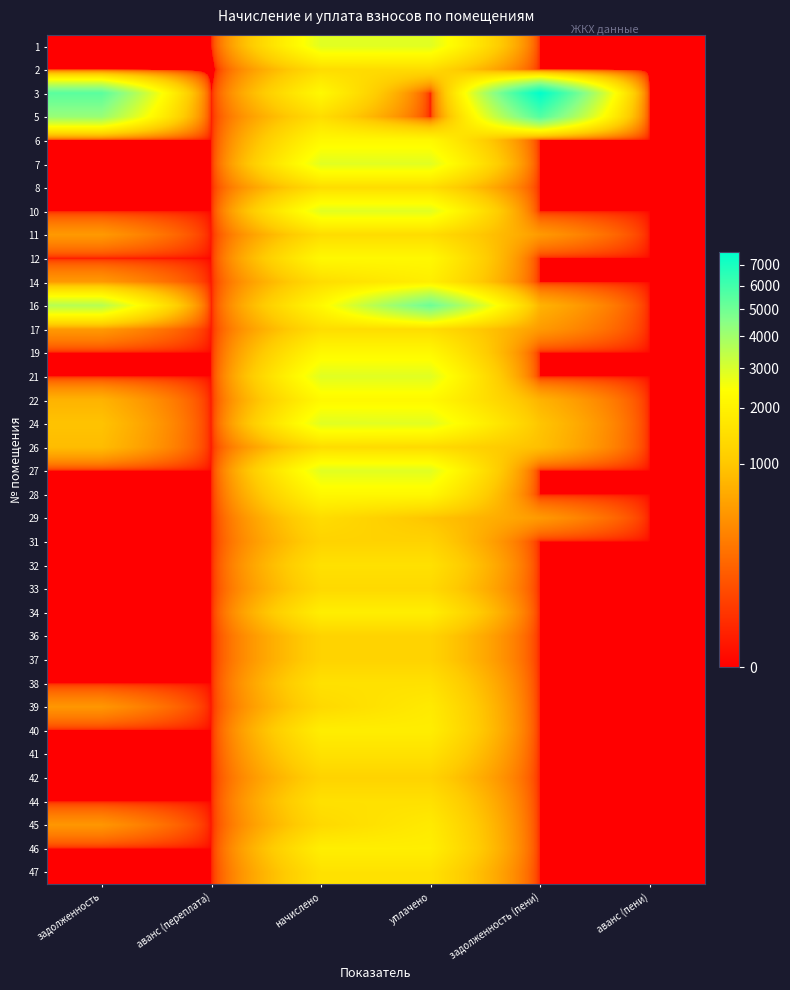

Reading left to right, transcribe all the data shown in this chart.

1: задолженность=0.0	аванс (переплата)=0.0	начислено=2861.1	уплачено=2861.1	задолженность (пени)=0.0	аванс (пени)=0.0
2: задолженность=0.0	аванс (переплата)=-52.5	начислено=1423.2	уплачено=1400.2	задолженность (пени)=0.0	аванс (пени)=-29.6
3: задолженность=5467.2	аванс (переплата)=0.0	начислено=2193.8	уплачено=0.0	задолженность (пени)=7661.0	аванс (пени)=0.0
5: задолженность=4185.0	аванс (переплата)=0.0	начислено=1434.2	уплачено=0.0	задолженность (пени)=5619.2	аванс (пени)=0.0
6: задолженность=0.0	аванс (переплата)=0.0	начислено=2193.8	уплачено=2193.8	задолженность (пени)=0.0	аванс (пени)=0.0
7: задолженность=0.0	аванс (переплата)=0.0	начислено=2857.4	уплачено=2857.4	задолженность (пени)=0.0	аванс (пени)=0.0
8: задолженность=0.0	аванс (переплата)=0.0	начислено=1426.9	уплачено=1426.9	задолженность (пени)=0.0	аванс (пени)=0.0
10: задолженность=0.0	аванс (переплата)=0.0	начислено=2842.7	уплачено=2842.7	задолженность (пени)=0.0	аванс (пени)=0.0
11: задолженность=473.2	аванс (переплата)=0.0	начислено=1419.5	уплачено=1419.5	задолженность (пени)=473.2	аванс (пени)=0.0
12: задолженность=0.0	аванс (переплата)=0.0	начислено=2190.1	уплачено=2190.1	задолженность (пени)=0.0	аванс (пени)=0.0
14: задолженность=474.4	аванс (переплата)=0.0	начислено=1423.2	уплачено=1897.6	задолженность (пени)=0.0	аванс (пени)=0.0
16: задолженность=3591.8	аванс (переплата)=0.0	начислено=2201.1	уплачено=5059.2	задолженность (пени)=733.7	аванс (пени)=0.0
17: задолженность=478.1	аванс (переплата)=0.0	начислено=1434.2	уплачено=1434.2	задолженность (пени)=478.1	аванс (пени)=0.0
19: задолженность=0.0	аванс (переплата)=0.0	начислено=2190.1	уплачено=2190.1	задолженность (пени)=0.0	аванс (пени)=0.0
21: задолженность=0.0	аванс (переплата)=0.0	начислено=2868.5	уплачено=2868.5	задолженность (пени)=0.0	аванс (пени)=0.0
22: задолженность=731.3	аванс (переплата)=0.0	начислено=2193.8	уплачено=2193.8	задолженность (пени)=731.3	аванс (пени)=0.0
24: задолженность=930.5	аванс (переплата)=0.0	начислено=2868.5	уплачено=2842.9	задолженность (пени)=956.2	аванс (пени)=0.0
26: задолженность=845.2	аванс (переплата)=0.0	начислено=1412.1	уплачено=1373.7	задолженность (пени)=883.7	аванс (пени)=0.0
27: задолженность=0.0	аванс (переплата)=0.0	начислено=2857.4	уплачено=2857.4	задолженность (пени)=0.0	аванс (пени)=0.0
28: задолженность=0.0	аванс (переплата)=0.0	начислено=2182.7	уплачено=2182.7	задолженность (пени)=0.0	аванс (пени)=0.0
29: задолженность=0.0	аванс (переплата)=0.0	начислено=1419.5	уплачено=946.3	задолженность (пени)=473.2	аванс (пени)=0.0
31: задолженность=0.0	аванс (переплата)=0.0	начислено=1205.6	уплачено=1205.6	задолженность (пени)=0.0	аванс (пени)=0.0
32: задолженность=0.0	аванс (переплата)=0.0	начислено=1530.1	уплачено=1530.1	задолженность (пени)=0.0	аванс (пени)=0.0
33: задолженность=0.0	аванс (переплата)=0.0	начислено=1338.4	уплачено=1338.4	задолженность (пени)=0.0	аванс (пени)=0.0
34: задолженность=0.0	аванс (переплата)=0.0	начислено=1887.8	уплачено=1887.8	задолженность (пени)=0.0	аванс (пени)=0.0
36: задолженность=0.0	аванс (переплата)=0.0	начислено=1205.6	уплачено=1205.6	задолженность (пени)=0.0	аванс (пени)=0.0
37: задолженность=0.0	аванс (переплата)=0.0	начислено=1205.6	уплачено=1205.6	задолженность (пени)=0.0	аванс (пени)=0.0
38: задолженность=0.0	аванс (переплата)=0.0	начислено=1537.5	уплачено=1537.5	задолженность (пени)=0.0	аванс (пени)=0.0
39: задолженность=444.9	аванс (переплата)=0.0	начислено=1334.7	уплачено=1779.6	задолженность (пени)=0.0	аванс (пени)=0.0
40: задолженность=0.0	аванс (переплата)=0.0	начислено=1873.0	уплачено=1873.0	задолженность (пени)=0.0	аванс (пени)=0.0
41: задолженность=0.0	аванс (переплата)=0.0	начислено=1548.5	уплачено=1548.5	задолженность (пени)=0.0	аванс (пени)=0.0
42: задолженность=0.0	аванс (переплата)=0.0	начислено=1205.6	уплачено=1205.6	задолженность (пени)=0.0	аванс (пени)=0.0
44: задолженность=0.0	аванс (переплата)=0.0	начислено=1526.4	уплачено=1526.4	задолженность (пени)=0.0	аванс (пени)=0.0
45: задолженность=444.9	аванс (переплата)=0.0	начислено=1334.7	уплачено=1779.6	задолженность (пени)=0.0	аванс (пени)=0.0
46: задолженность=0.0	аванс (переплата)=0.0	начислено=1902.5	уплачено=1902.5	задолженность (пени)=0.0	аванс (пени)=0.0
47: задолженность=0.0	аванс (переплата)=0.0	начислено=1548.5	уплачено=1548.5	задолженность (пени)=0.0	аванс (пени)=0.0